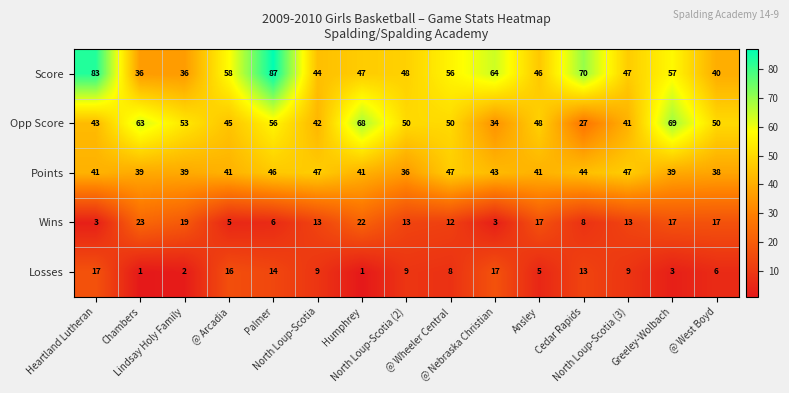

Which series has the largest range (max minus min)?

Score